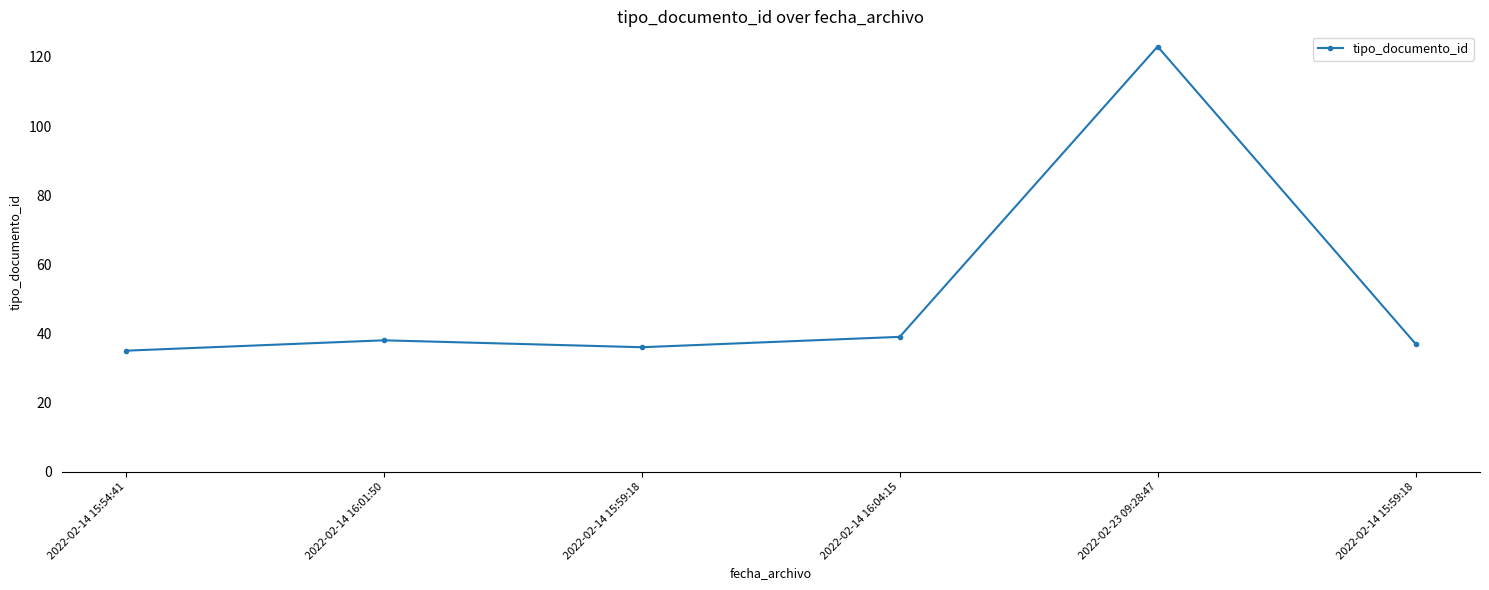

What is the value of the 4th point from the left?

39